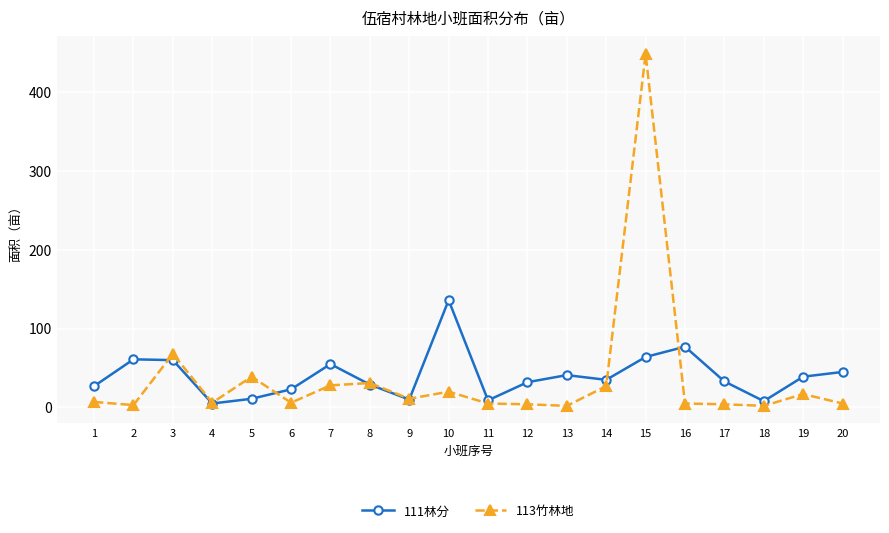

Rank the series at 7 from highest to lowest value.

111林分, 113竹林地